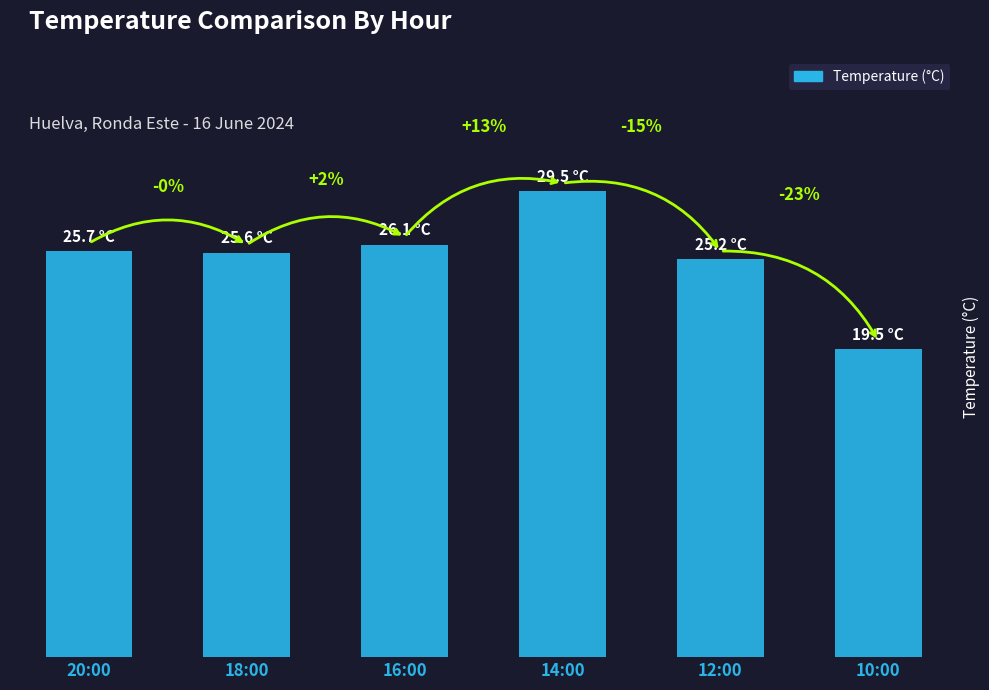

What is the difference between the maximum and second lowest values?

4.3